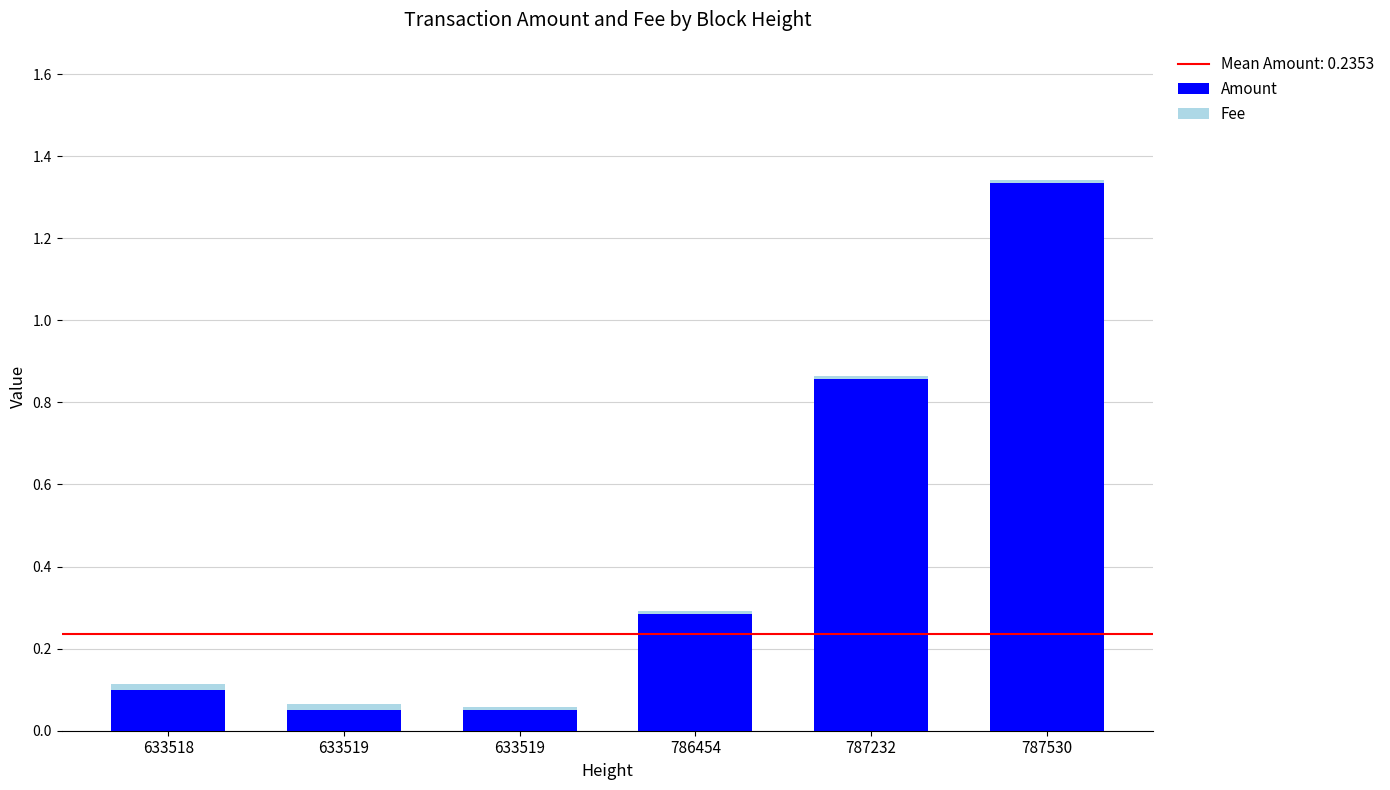

Are the bars horizontal?

No